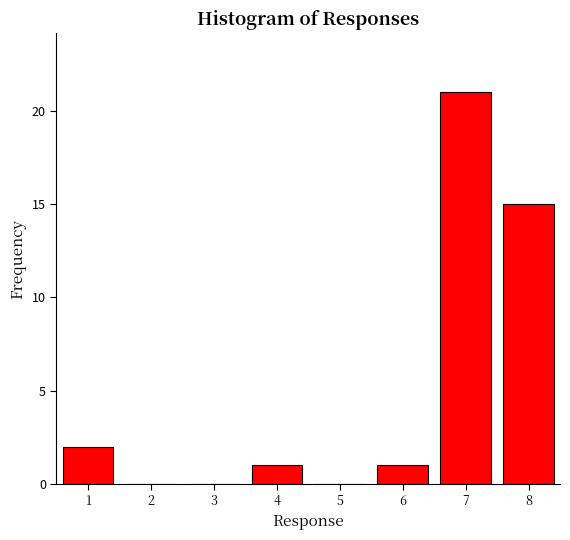

Reading left to right, extract all data points from this chart.

1=2	2=0	3=0	4=1	5=0	6=1	7=21	8=15